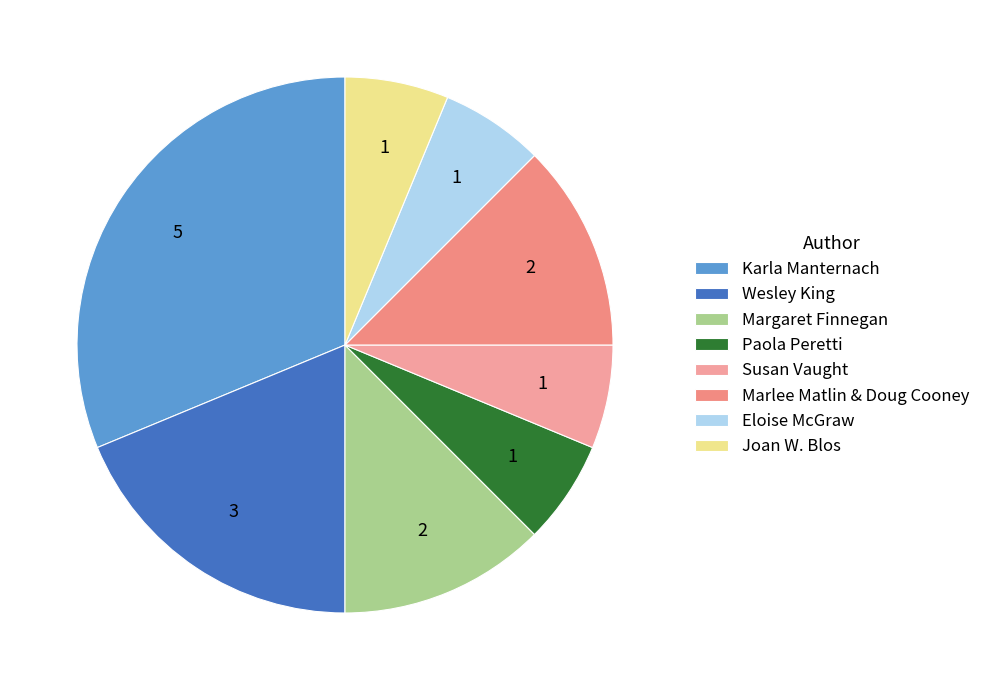

How many slices are in this pie chart?

8